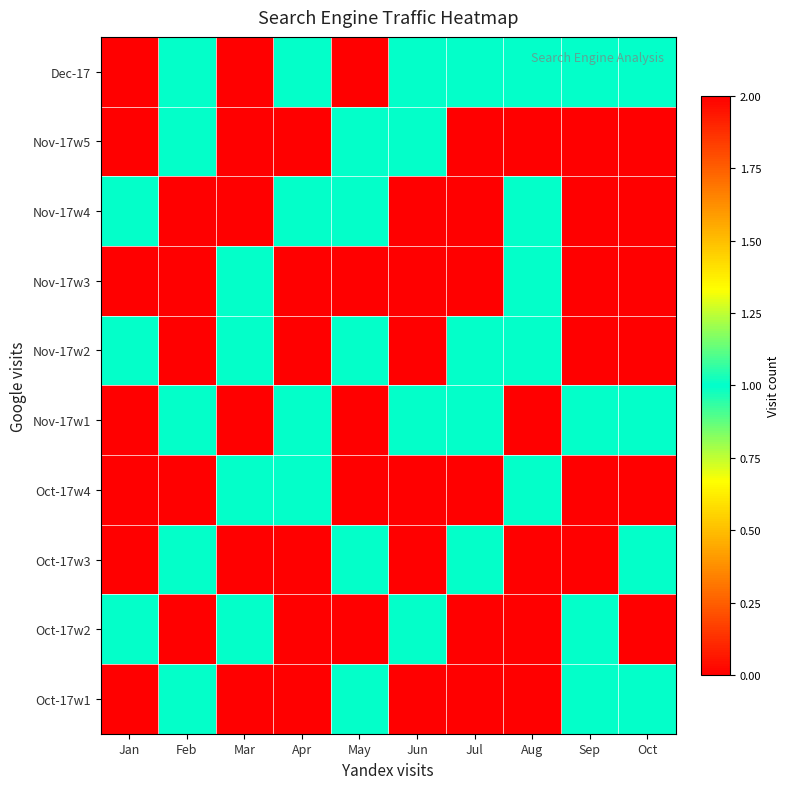

Reading left to right, what are all the values shown in this chart?

Dec-17: Jan=0	Feb=1	Mar=0	Apr=1	May=0	Jun=1	Jul=1	Aug=1	Sep=1	Oct=1
Nov-17w5: Jan=0	Feb=1	Mar=2	Apr=0	May=1	Jun=1	Jul=0	Aug=0	Sep=0	Oct=0
Nov-17w4: Jan=1	Feb=0	Mar=0	Apr=1	May=1	Jun=0	Jul=2	Aug=1	Sep=2	Oct=2
Nov-17w3: Jan=0	Feb=2	Mar=1	Apr=0	May=2	Jun=2	Jul=0	Aug=1	Sep=0	Oct=2
Nov-17w2: Jan=1	Feb=0	Mar=1	Apr=0	May=1	Jun=0	Jul=1	Aug=1	Sep=0	Oct=2
Nov-17w1: Jan=0	Feb=1	Mar=0	Apr=1	May=0	Jun=1	Jul=1	Aug=0	Sep=1	Oct=1
Oct-17w4: Jan=2	Feb=0	Mar=1	Apr=1	May=0	Jun=2	Jul=0	Aug=1	Sep=2	Oct=0
Oct-17w3: Jan=0	Feb=1	Mar=0	Apr=0	May=1	Jun=0	Jul=1	Aug=0	Sep=0	Oct=1
Oct-17w2: Jan=1	Feb=0	Mar=1	Apr=2	May=0	Jun=1	Jul=0	Aug=2	Sep=1	Oct=0
Oct-17w1: Jan=0	Feb=1	Mar=2	Apr=0	May=1	Jun=0	Jul=2	Aug=0	Sep=1	Oct=1